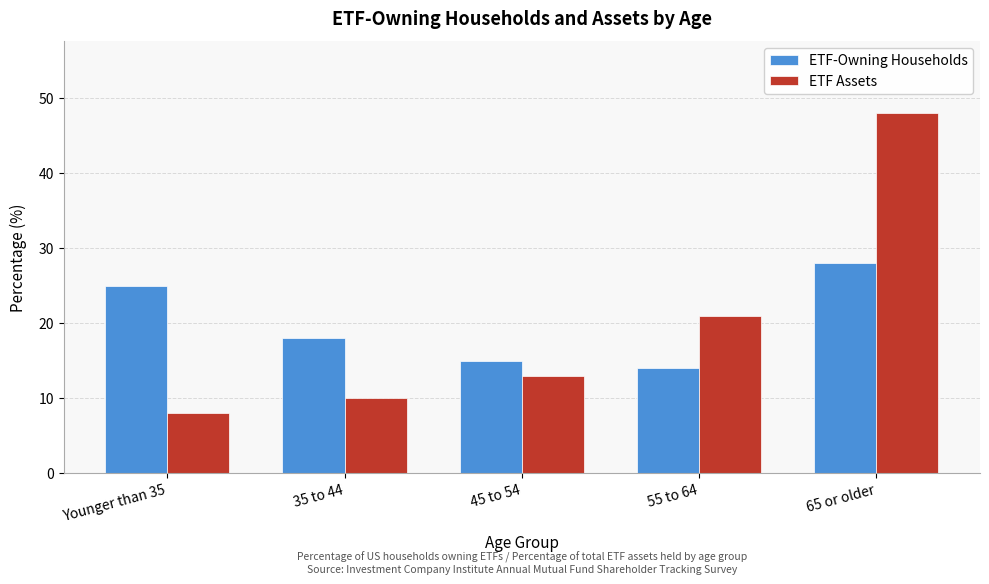

Reading left to right, extract all data points from this chart.

ETF-Owning Households: Younger than 35=25	35 to 44=18	45 to 54=15	55 to 64=14	65 or older=28
ETF Assets: Younger than 35=8	35 to 44=10	45 to 54=13	55 to 64=21	65 or older=48